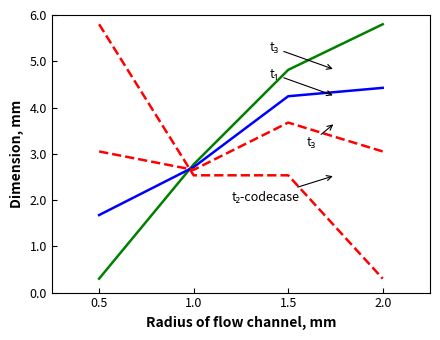

What is the minimum value shown in the chart?

0.3